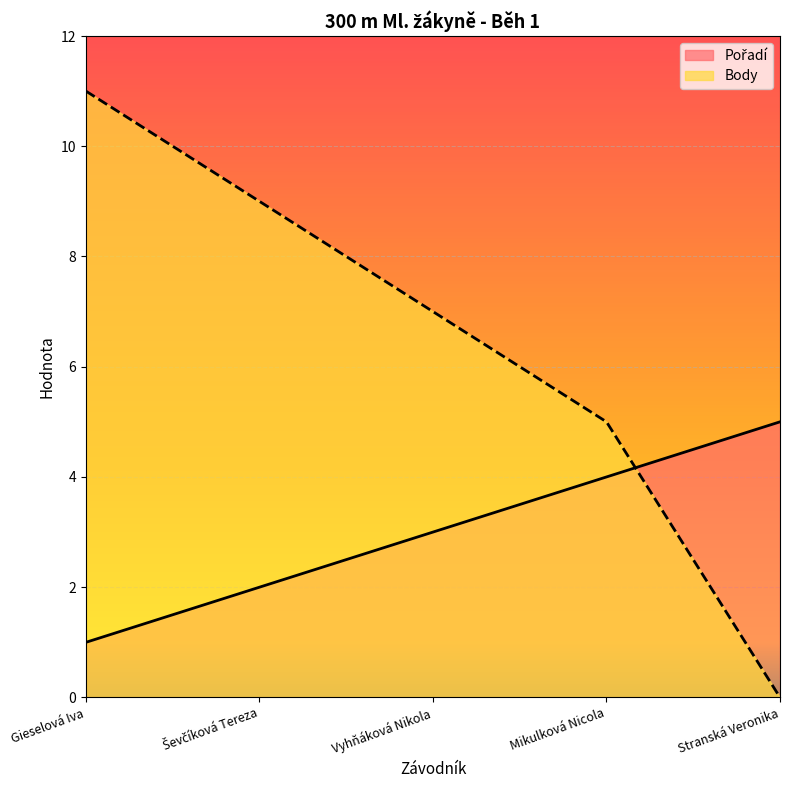

Read the Pořadí value at Ševčíková Tereza.

2